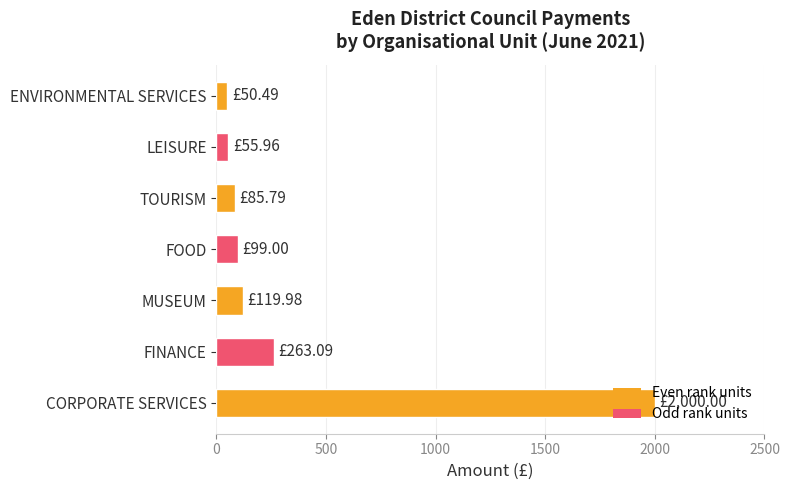

At which label is the value closest to 1025?

FINANCE